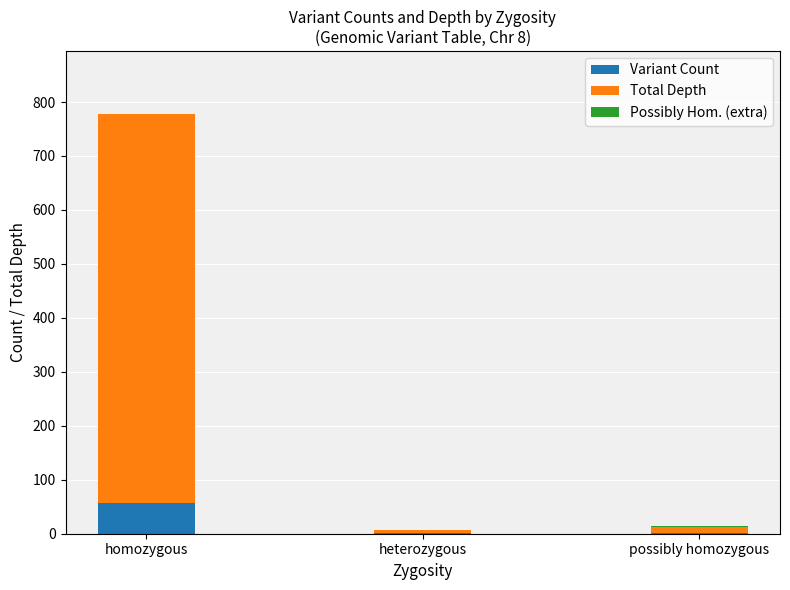

Is it true that Variant Count equals 90 at homozygous?

False